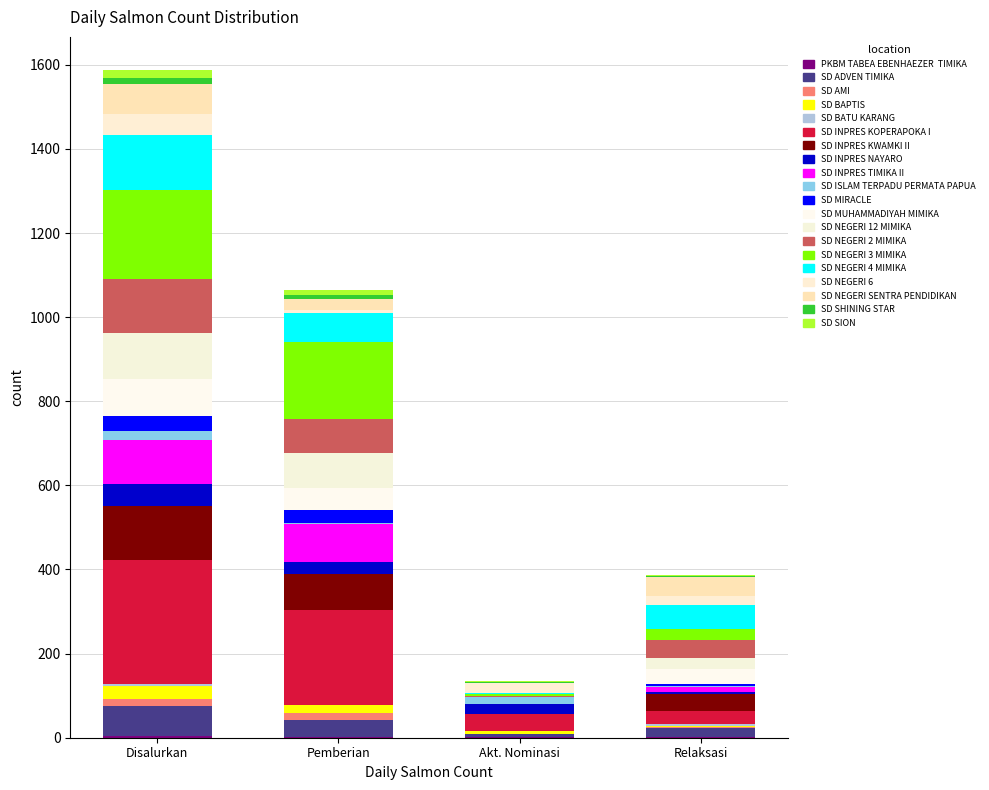

Which category has the lowest value in the Pemberian series?

SD BATU KARANG